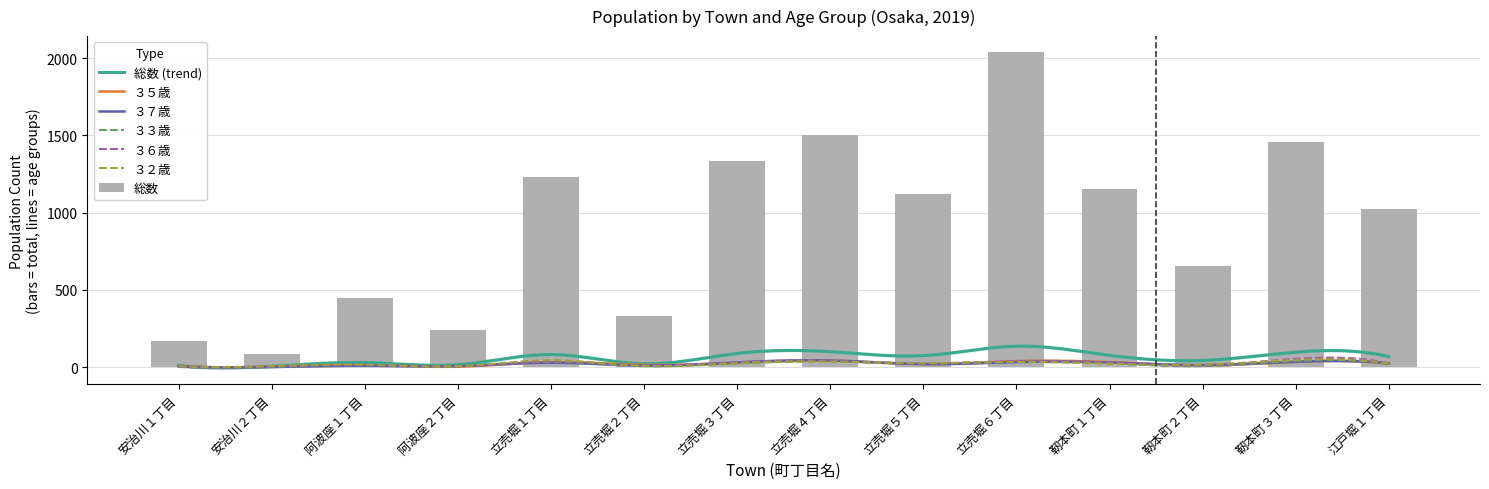

What value does the ３６歳 series have at 立売堀３丁目?

33